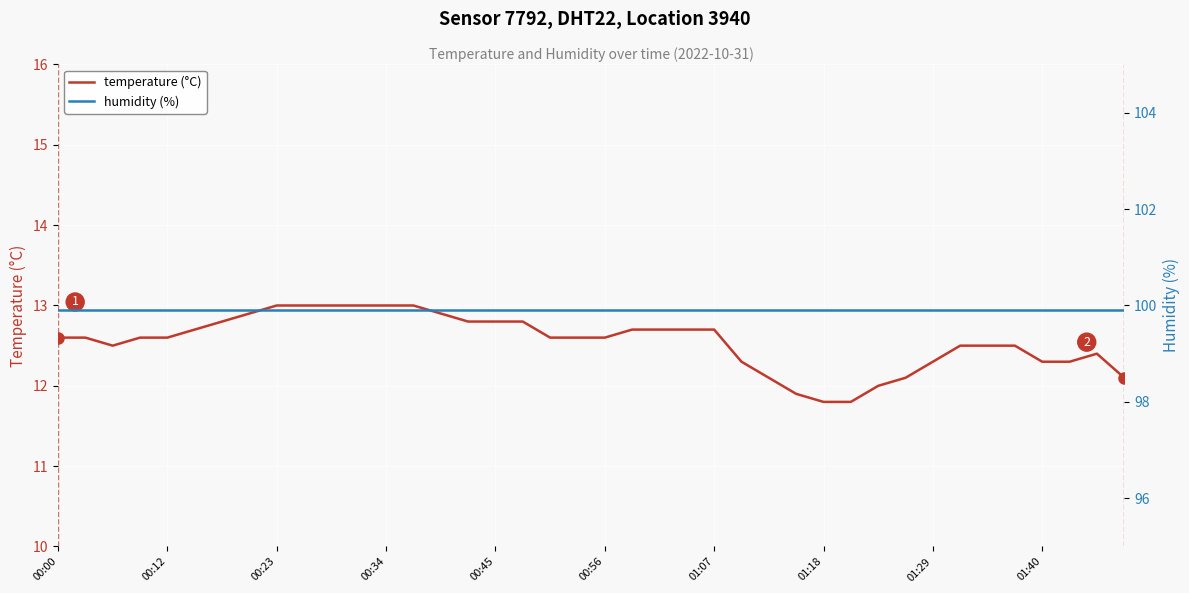

What is the greatest value displayed?

99.9